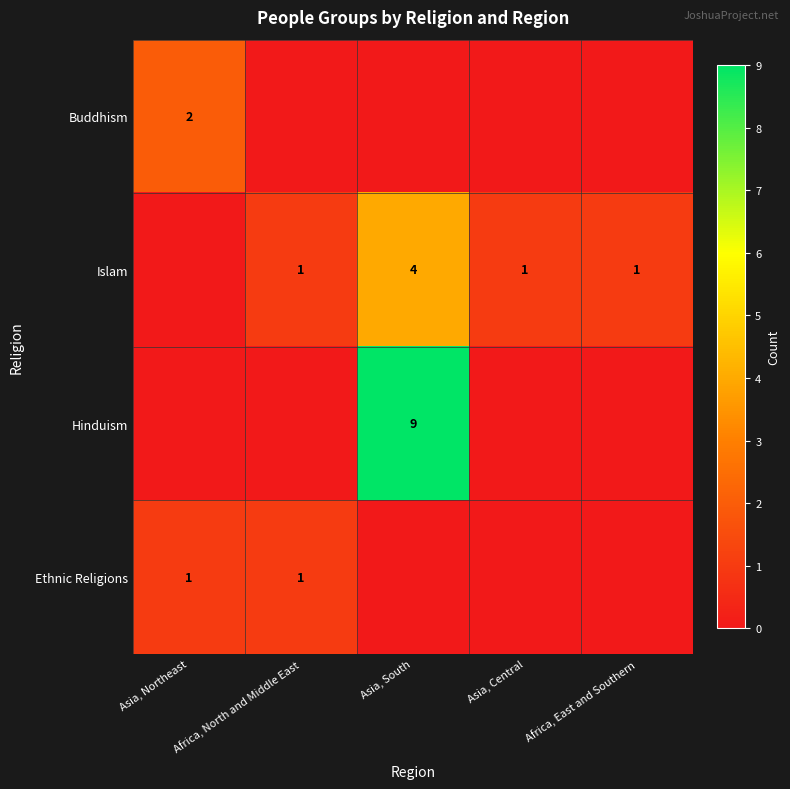

What is the difference between the maximum and minimum values in the row_0 series?

2